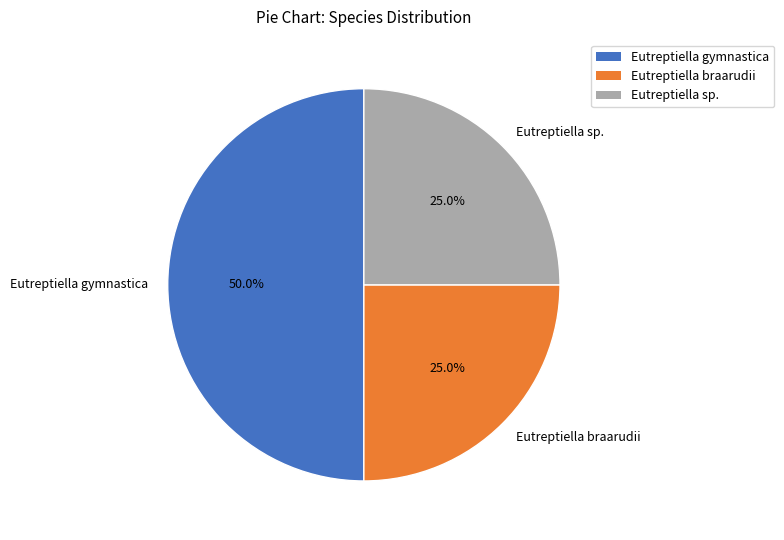

Which category has the biggest portion of the pie?

Eutreptiella gymnastica